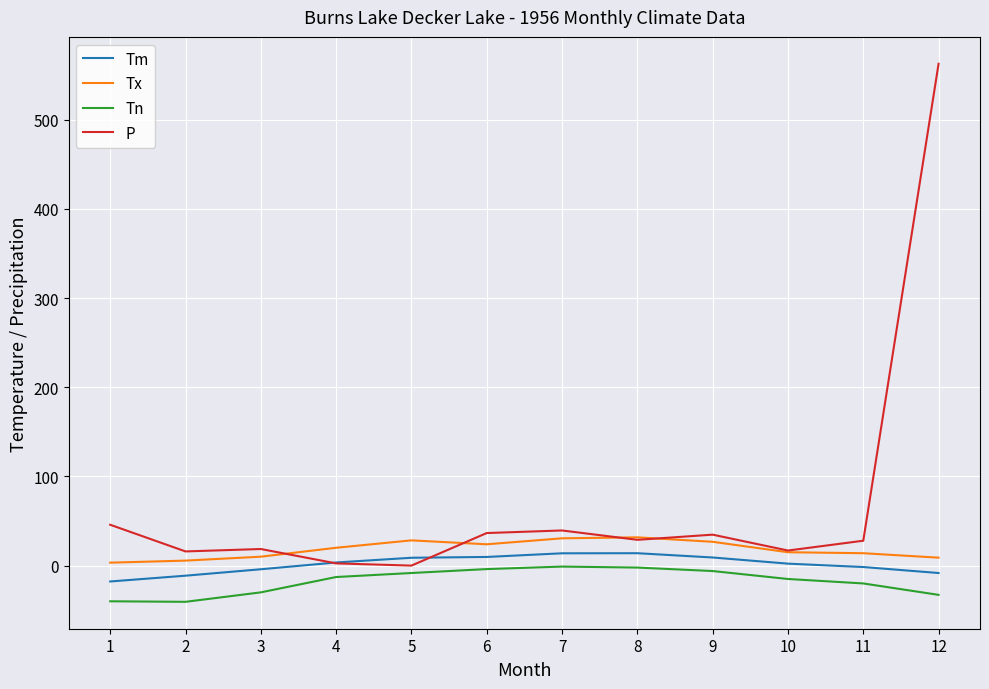

Rank the series by their average value, from lowest to highest.

Tn, Tm, Tx, P